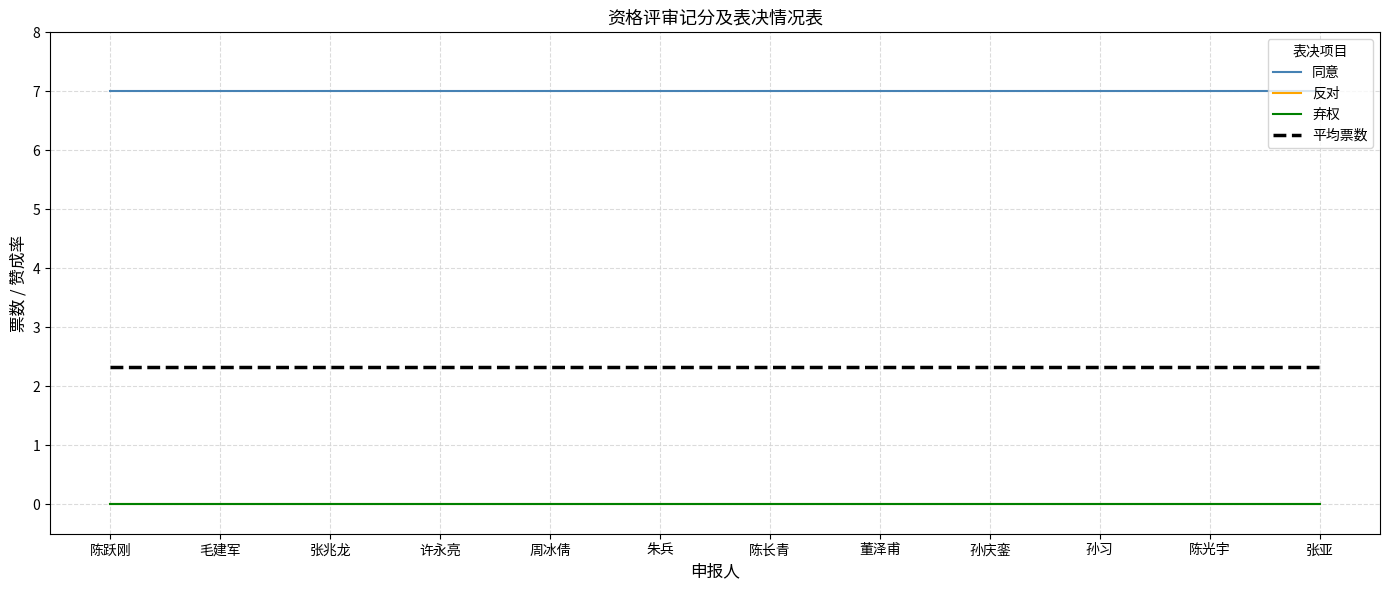

At how many categories does at least one series exceed 4?

12